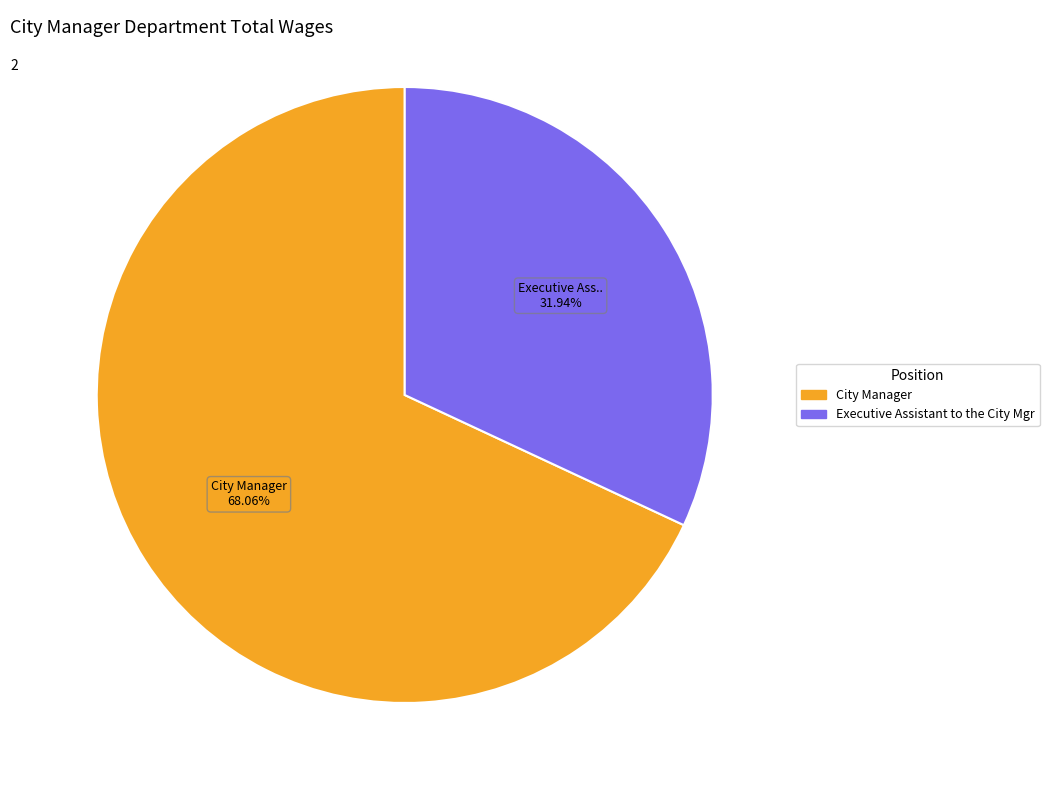

To the nearest percent, what is the combined percentage of Executive Assistant to the City Mgr and City Manager?

100%